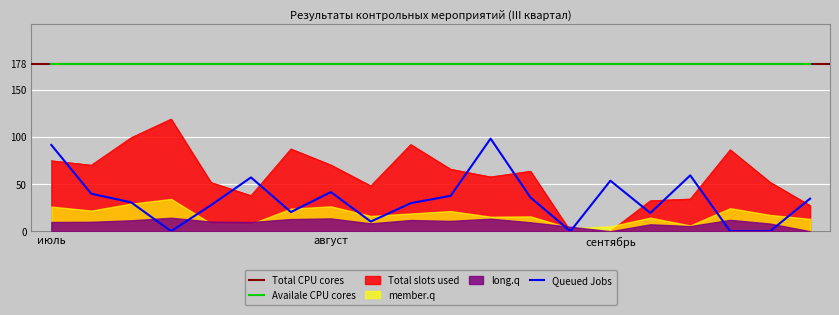

Which series has the largest range (max minus min)?

Total slots used